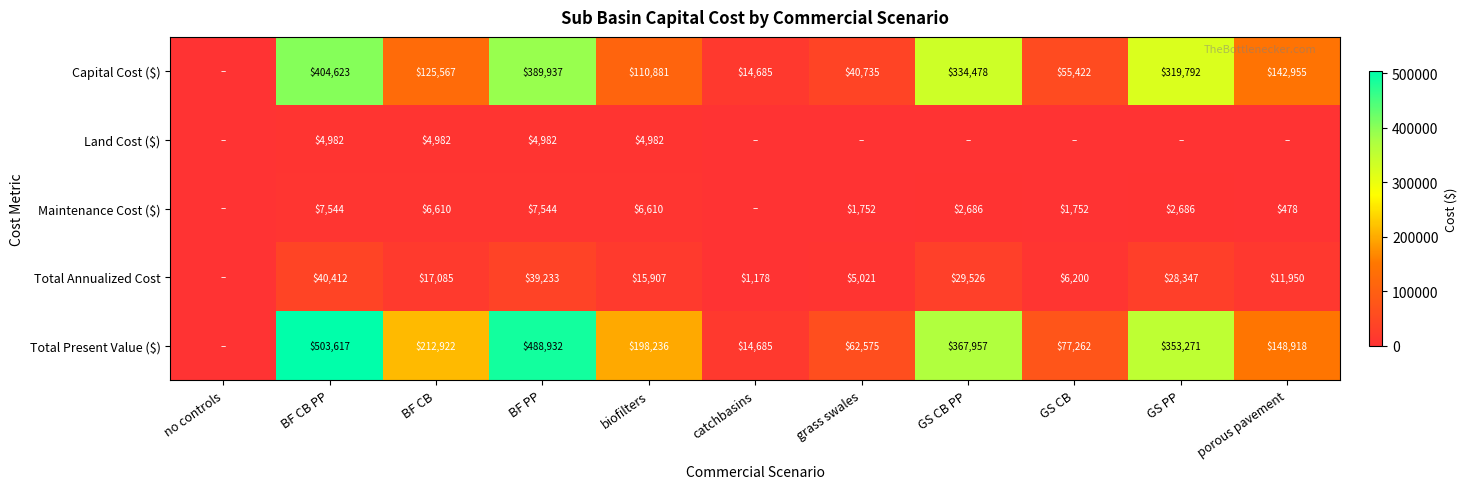

What is the sum of the Capital Cost ($) values at catchbasins and BF PP?

404622